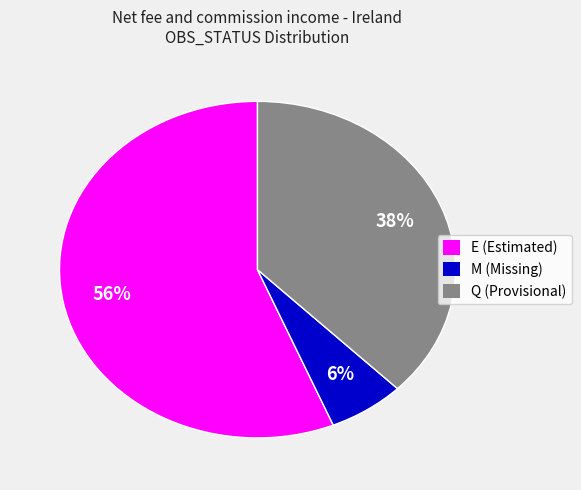

Is there a majority slice in this chart?

Yes